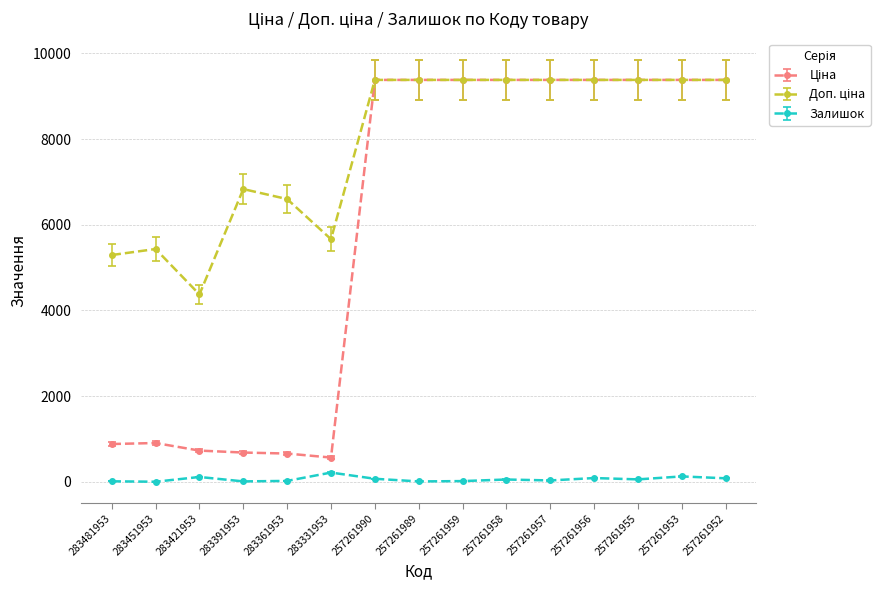

What is the maximum value shown in the chart?

9379.3